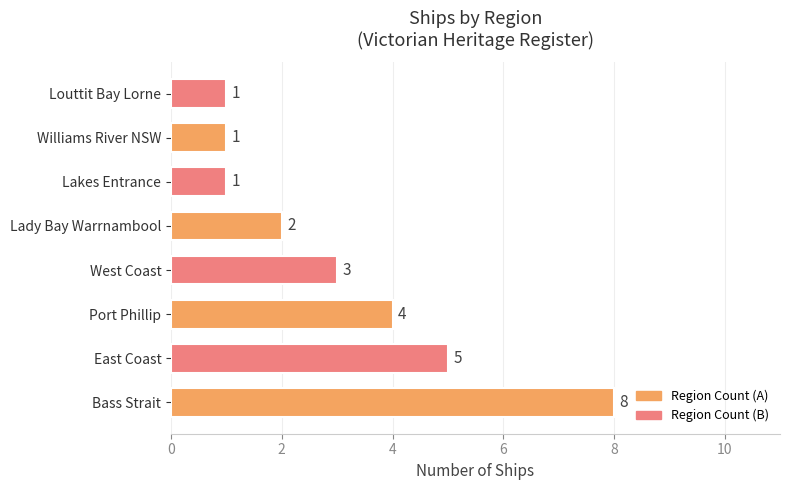

The chart shows a value of 2 at Lady Bay Warrnambool. True or false?

True